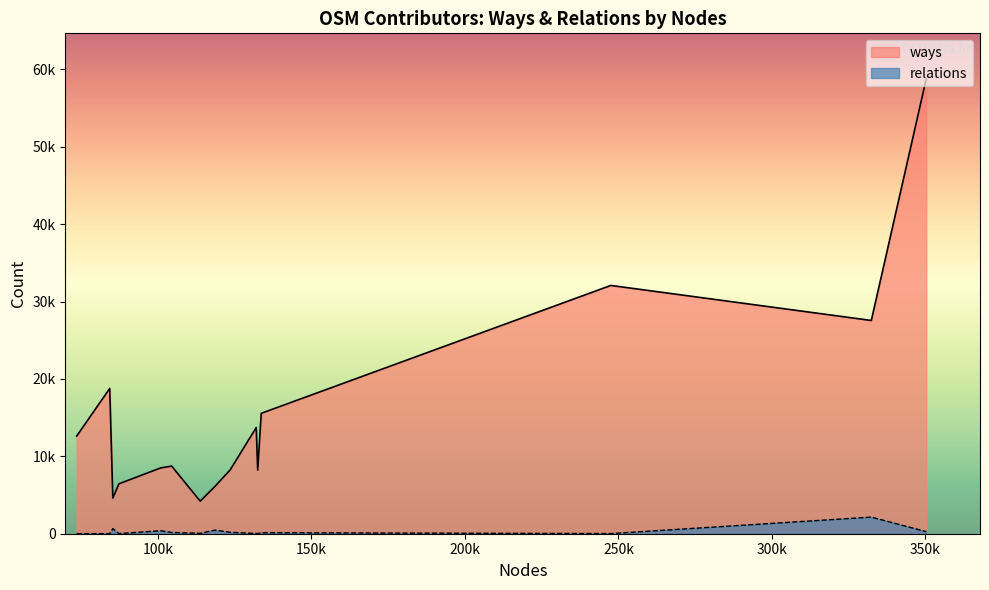

Reading right to left, what are all the values shown in this chart?

ways: sijanac=12619	ivo_st=18777	9a4gl=4611	Vedran V=6446	hbogner=8506	jhabijan=8740	vdragecM2M=4209	filip55=6128	SilverSpace=8249	osm-sputnik=13723	breakpoint=8211	CroKimba=15560	XBear=32086	Janjko=27559	idelac=58788
relations: sijanac=19	ivo_st=5	9a4gl=657	Vedran V=17	hbogner=385	jhabijan=159	vdragecM2M=49	filip55=466	SilverSpace=183	osm-sputnik=31	breakpoint=17	CroKimba=128	XBear=17	Janjko=2148	idelac=270